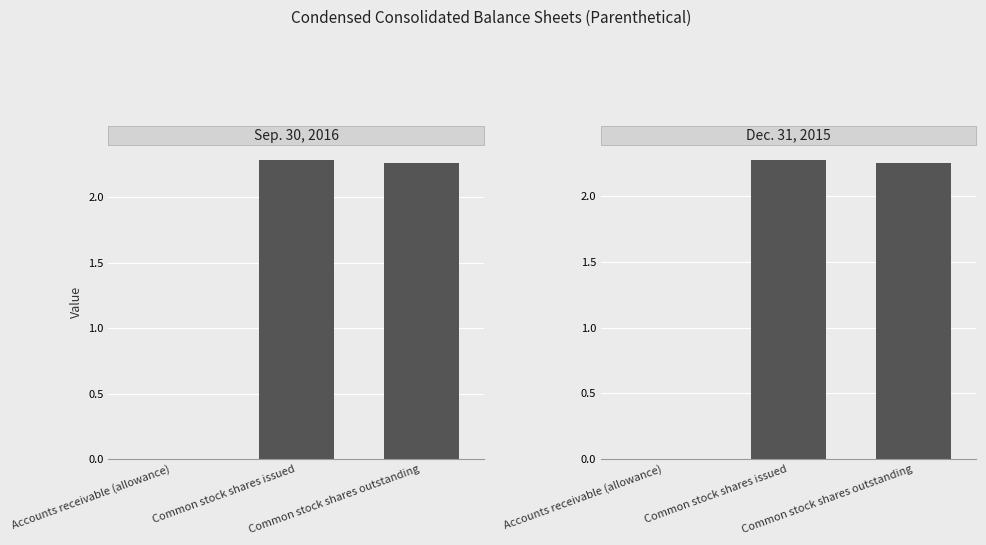

List the series in order of their overall mean, highest first.

Sep. 30, 2016, Dec. 31, 2015